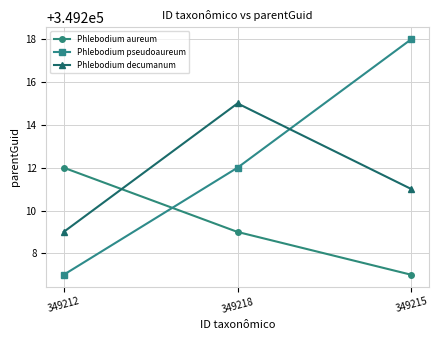

What is the minimum value for Phlebodium decumanum?

349209